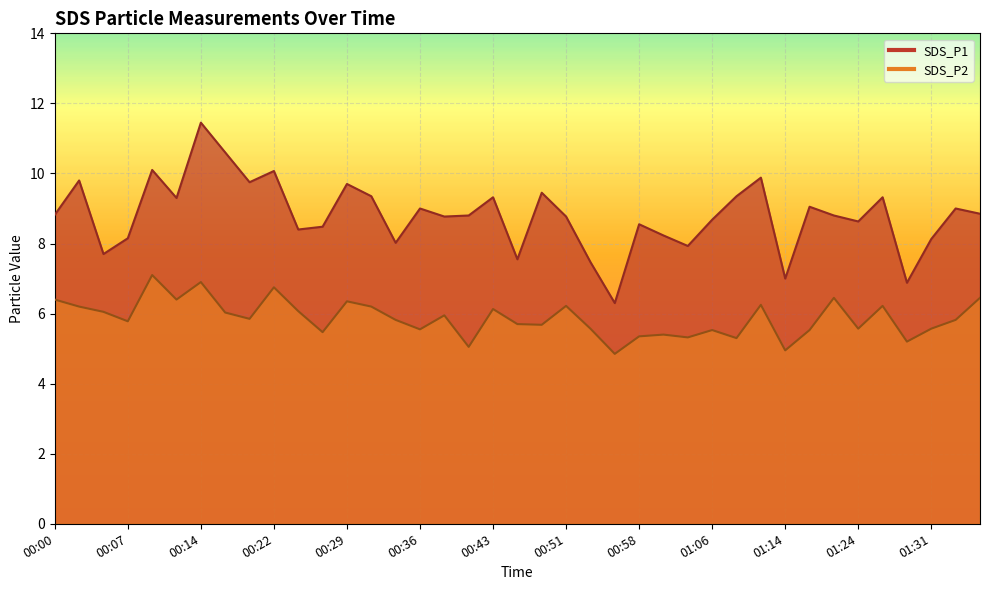

What are all the series names shown in the legend?

SDS_P1, SDS_P2